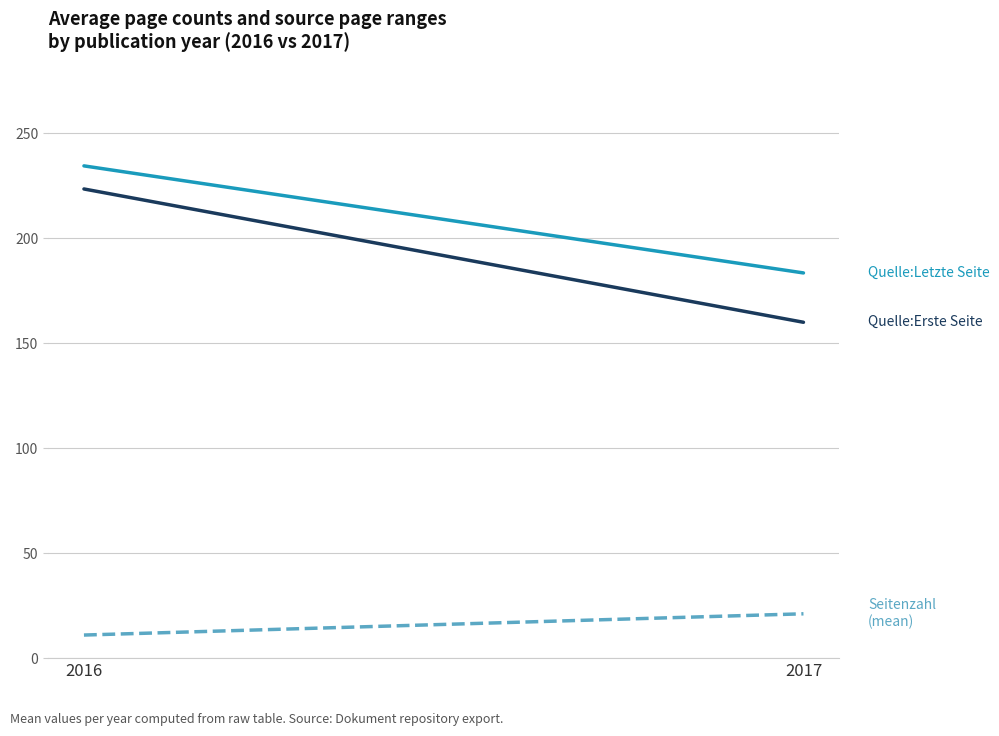

What are all the series names shown in the legend?

Quelle:Letzte Seite, Quelle:Erste Seite, Seitenzahl (mean)